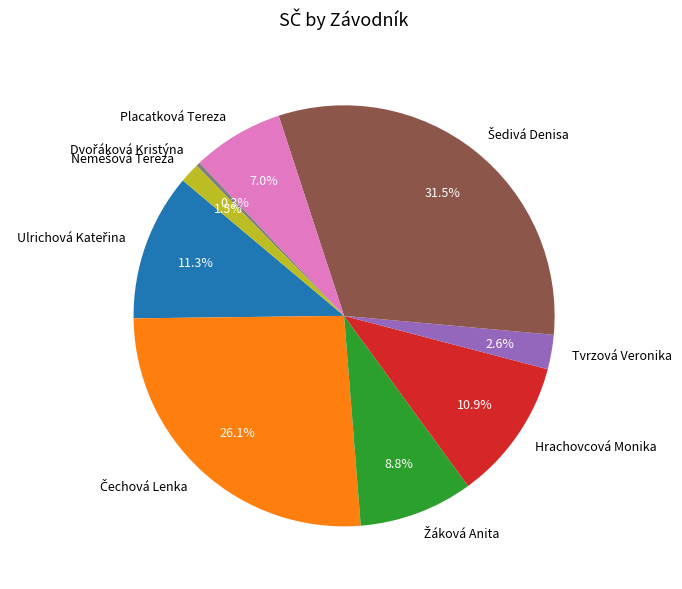

Approximately how many times larger is the value at Placatková Tereza compared to Tvrzová Veronika?

2.7